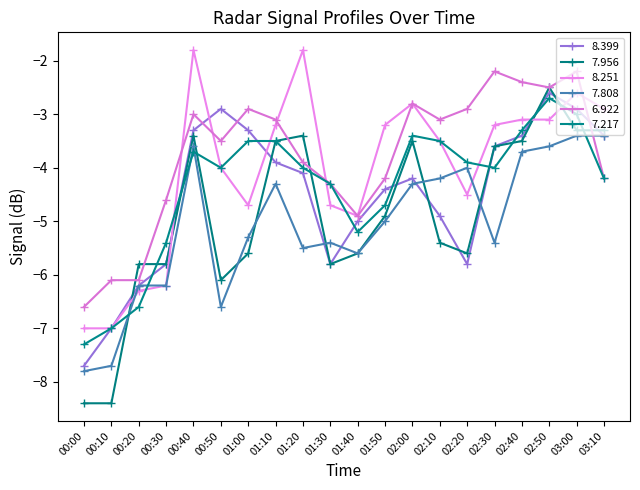

How many lines are shown in the chart?

6